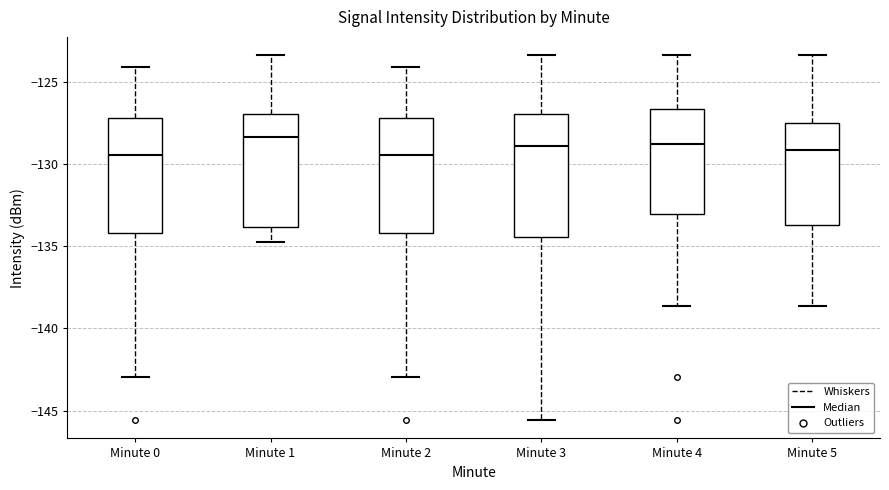

Reading left to right, transcribe this box plot: for each box, give where its median line is, the range the box spans, and where its two whiskers end, as read against the y-axis. The values are not printed on the chart, so give them approximately, as read against the axis.

Minute 0: median -129.5, box -134.0 to -127.0, whiskers -143.0 to -124.0
Minute 1: median -128.5, box -134.0 to -127.0, whiskers -135.0 to -123.5
Minute 2: median -129.5, box -134.0 to -127.0, whiskers -143.0 to -124.0
Minute 3: median -129.0, box -134.5 to -127.0, whiskers -145.5 to -123.5
Minute 4: median -129.0, box -133.0 to -126.5, whiskers -138.5 to -123.5
Minute 5: median -129.0, box -133.5 to -127.5, whiskers -138.5 to -123.5